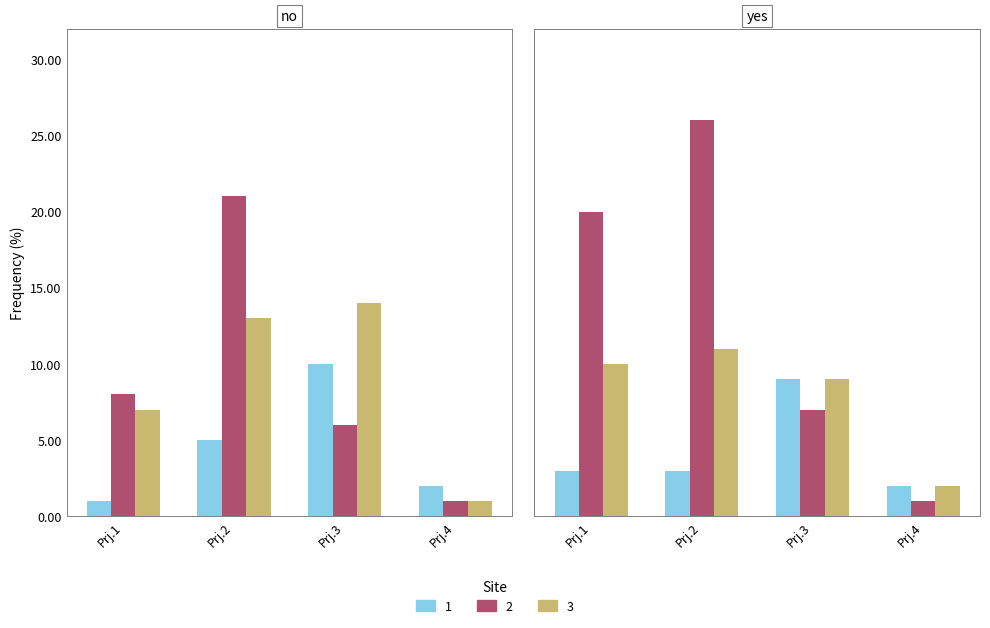

How many bars are there in each group?

3